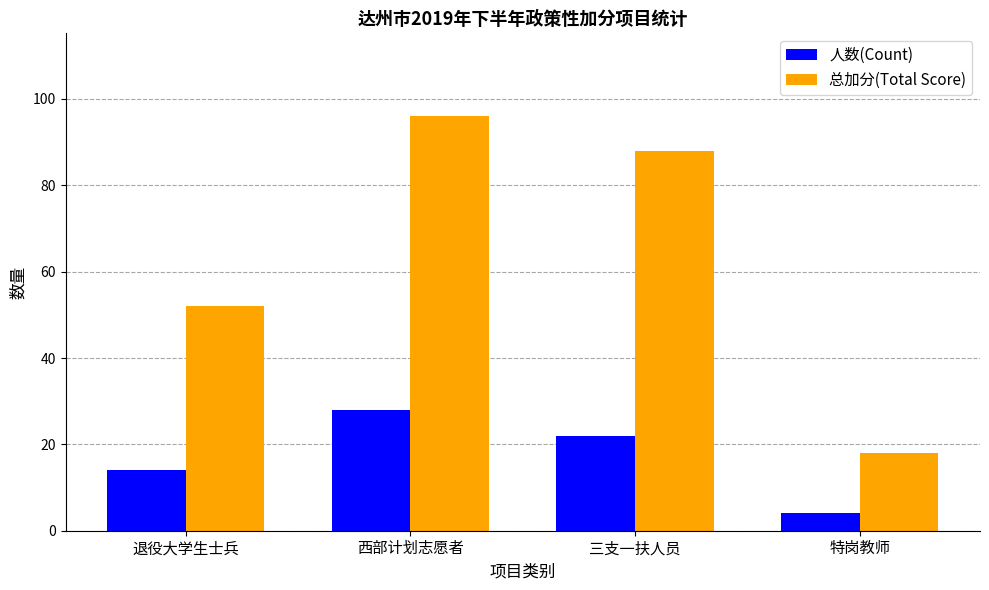

What is the total value across all series at 三支一扶人员?

110